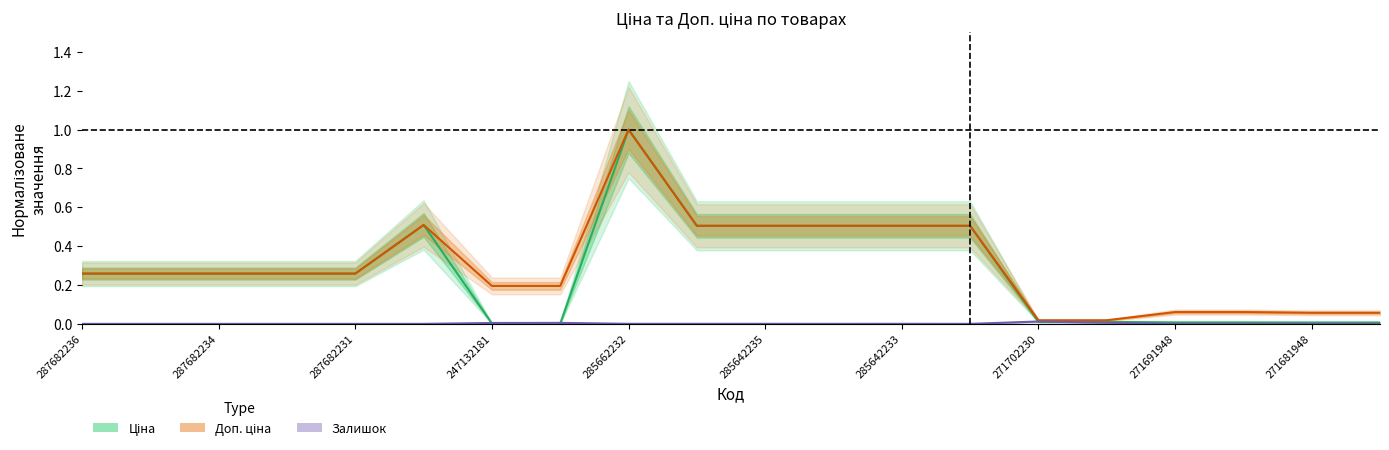

Count the number of data series in this chart.

3